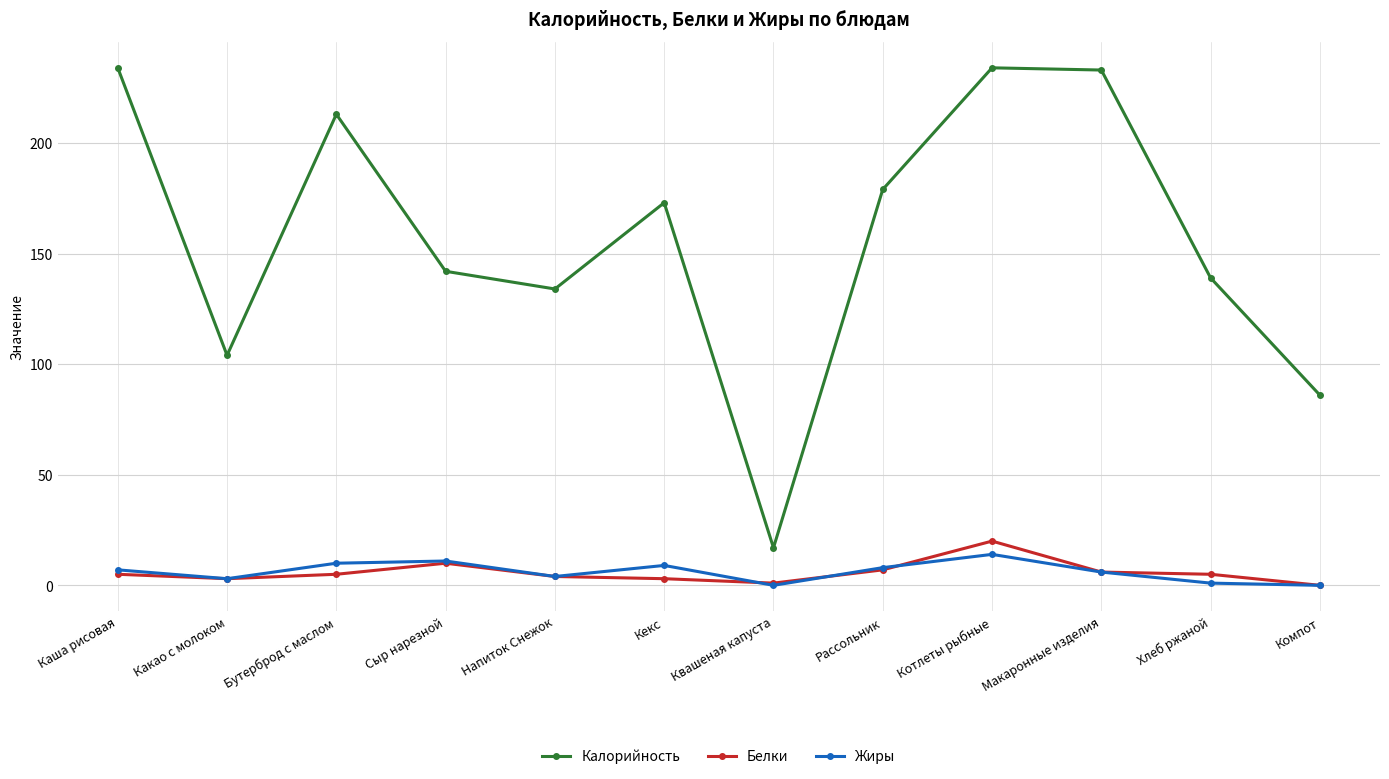

What is the approximate value of Белки at Каша рисовая?

5